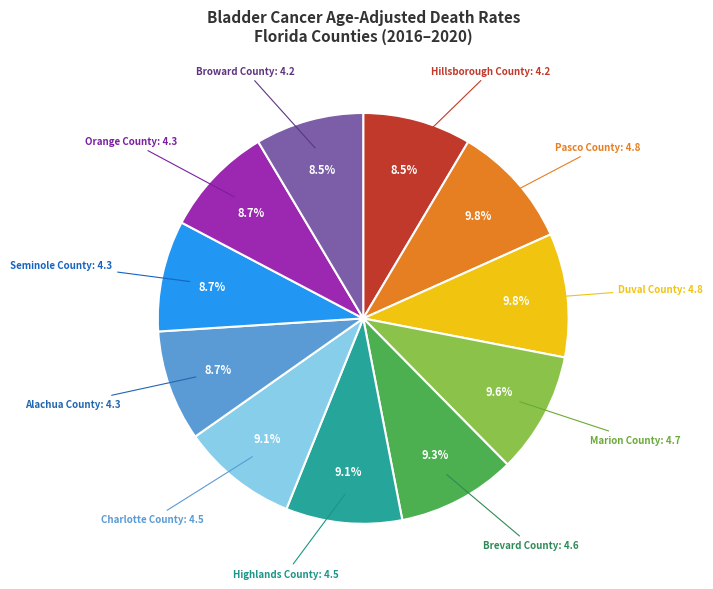

Is there a majority slice in this chart?

No